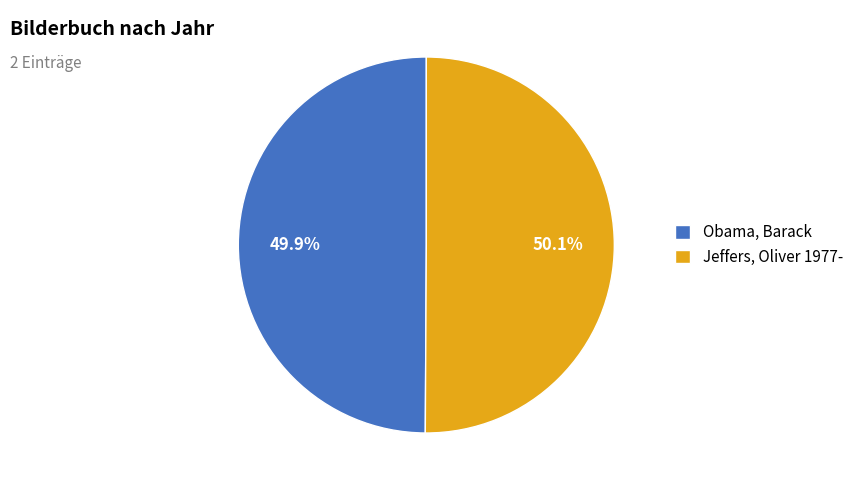

The Jeffers, Oliver 1977- slice represents 38% of the pie. True or false?

False